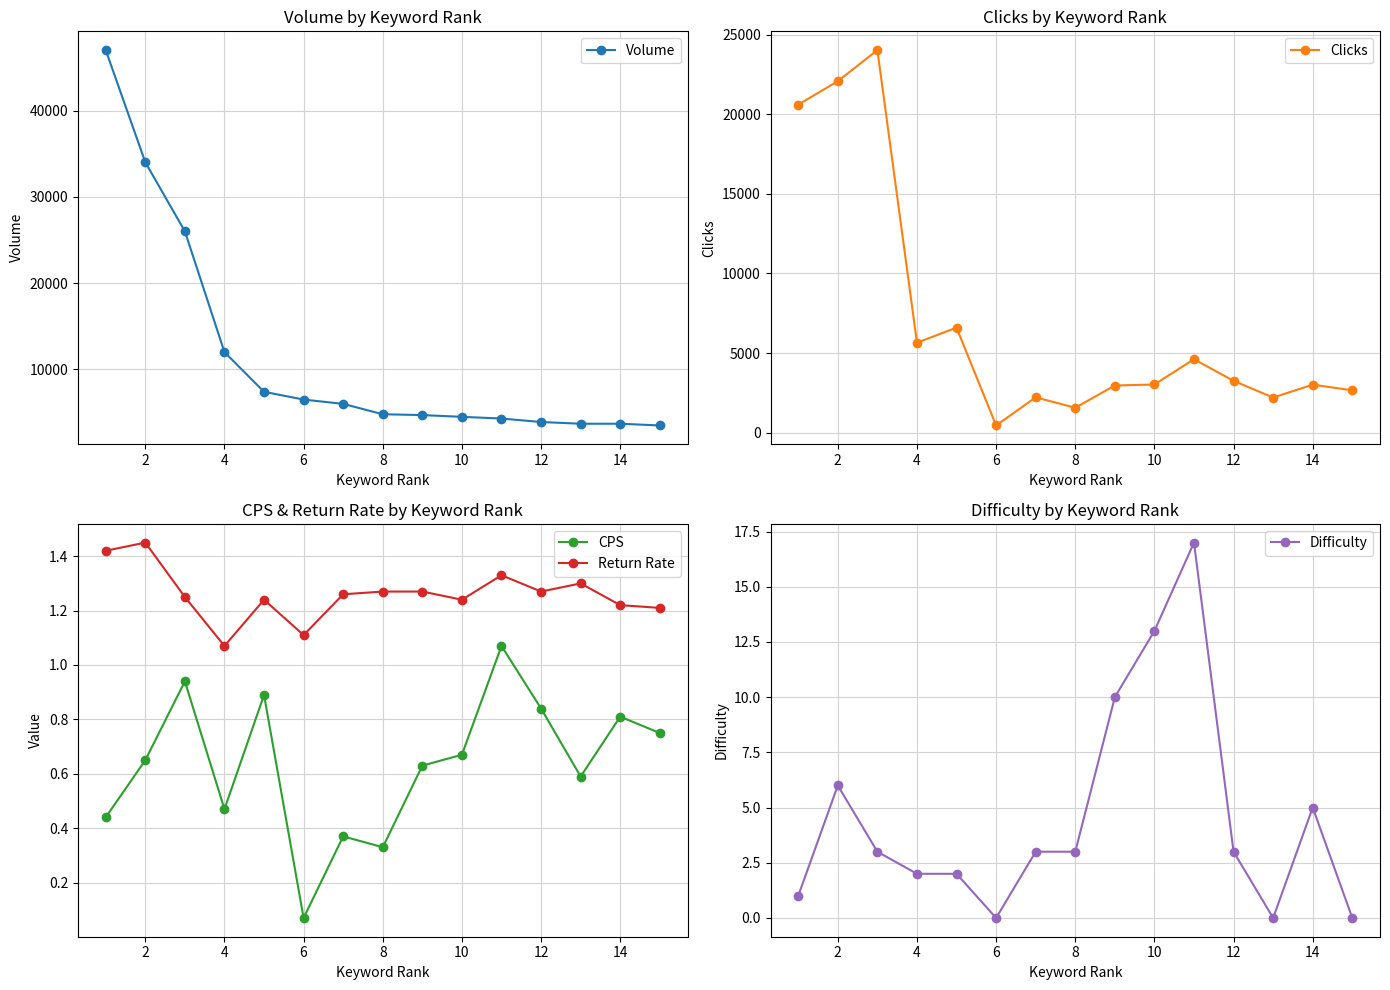

What are all the series names shown in the legend?

Volume, Clicks, CPS, Return Rate, Difficulty